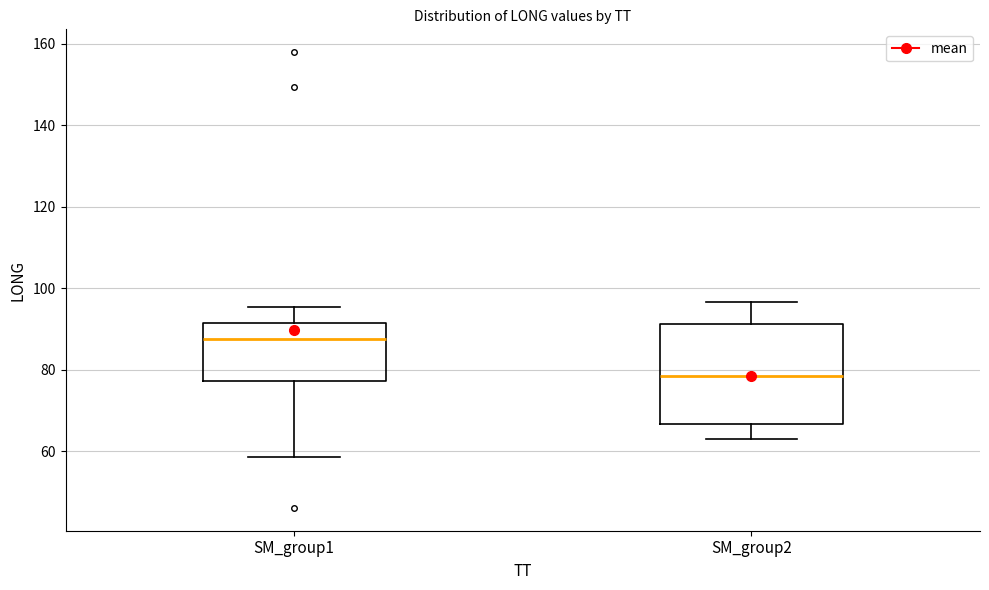

Reading left to right, transcribe this box plot: for each box, give where its median line is, the range the box spans, and where its two whiskers end, as read against the y-axis. The values are not printed on the chart, so give them approximately, as read against the axis.

SM_group1: median 88, box 78 to 92, whiskers 58 to 96
SM_group2: median 78, box 66 to 92, whiskers 62 to 96